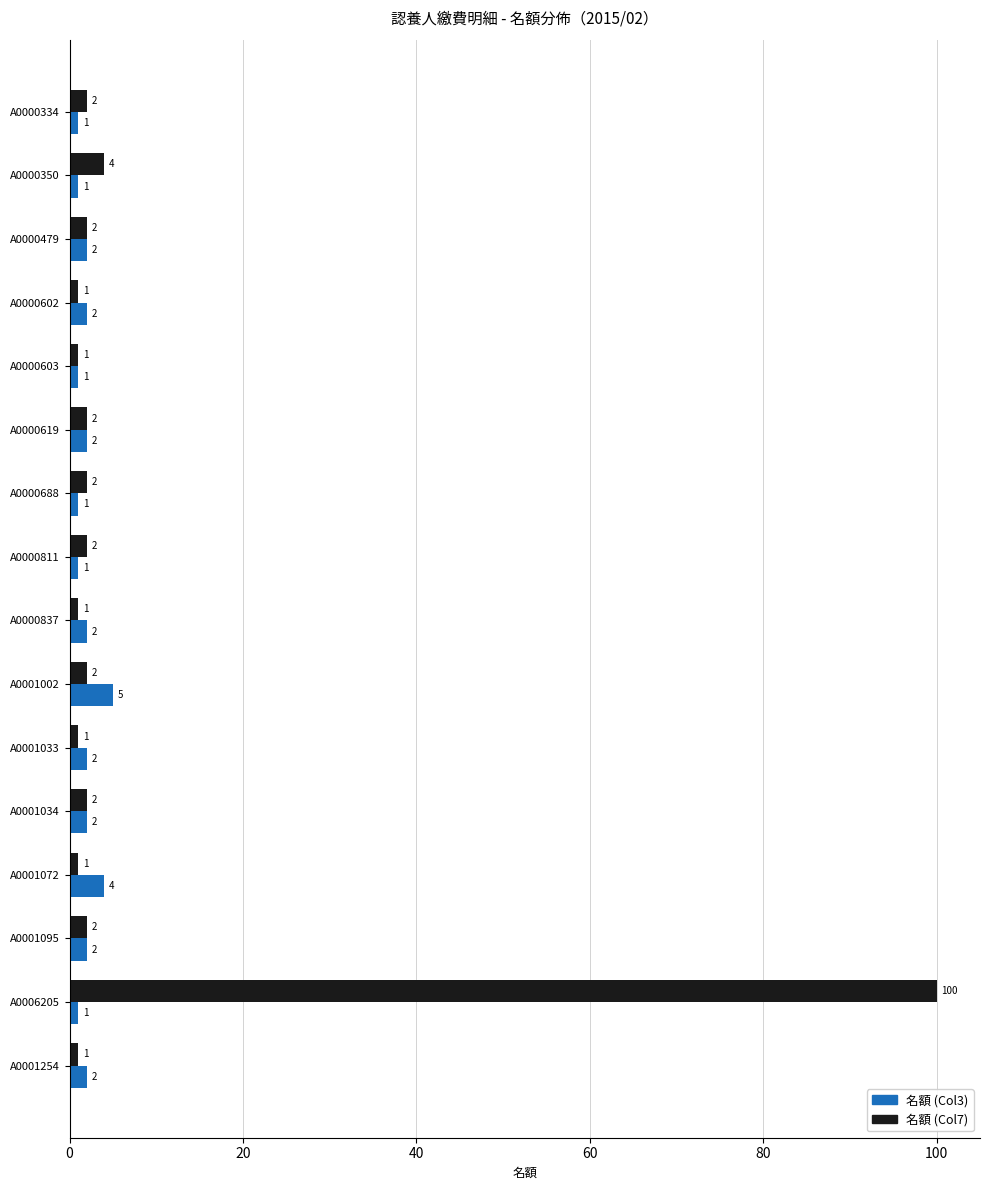

What is the maximum value for 名額 (Col3)?

5